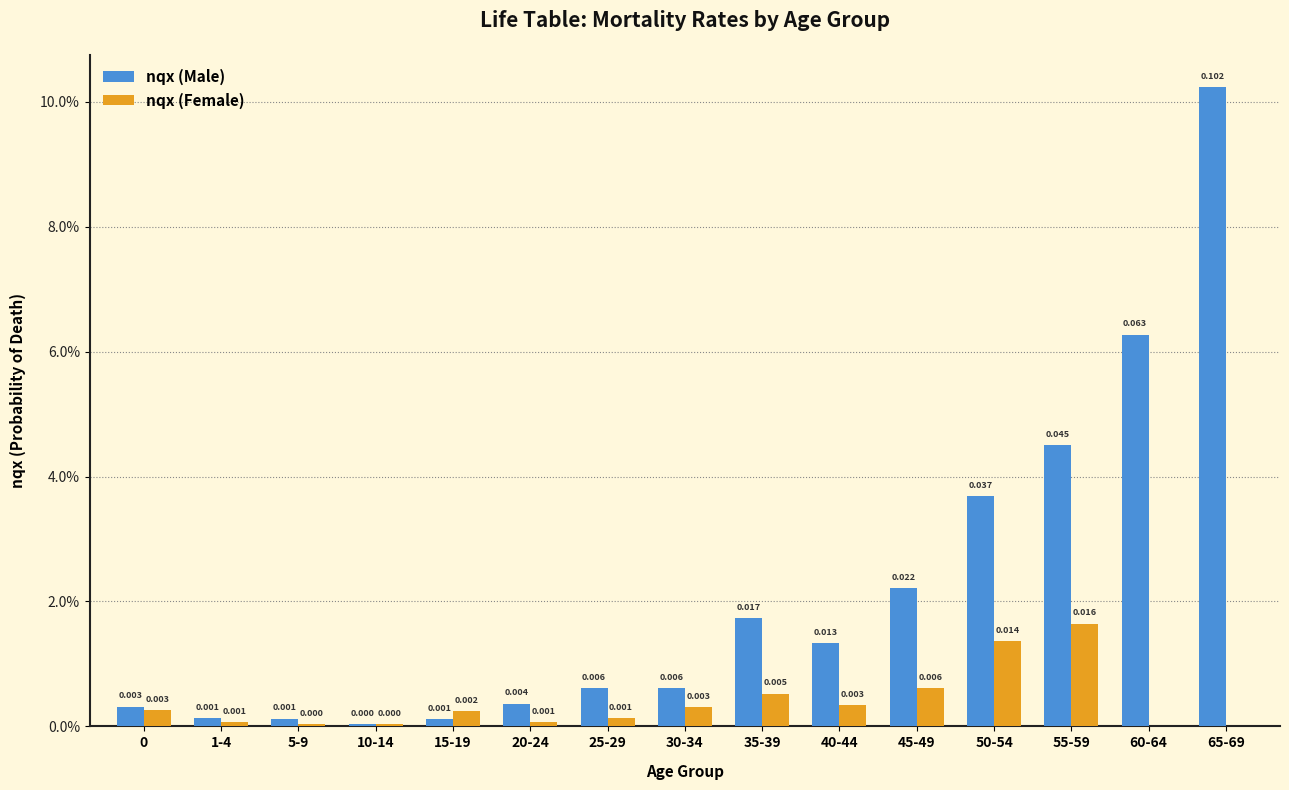

What position from the left is 1-4?

2